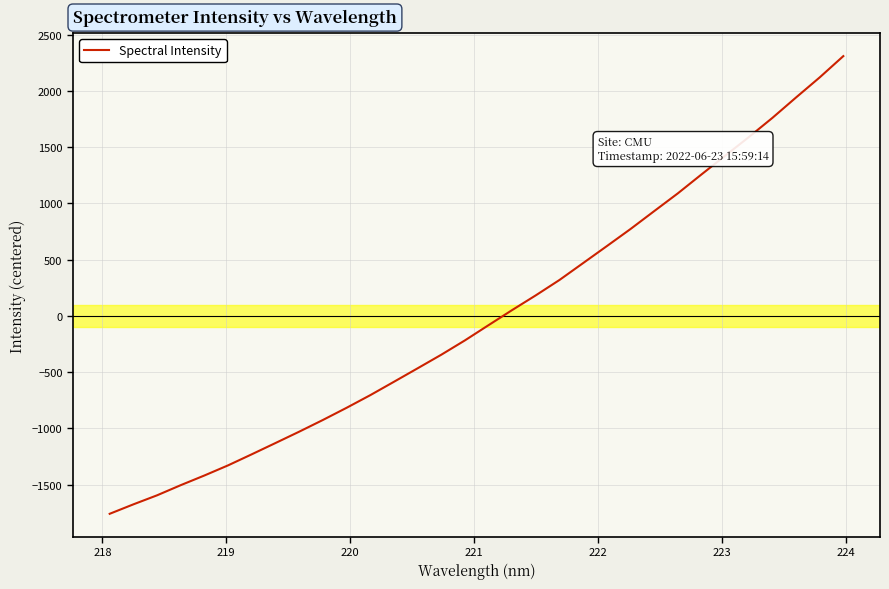

What is the greatest value displayed?

2308.3